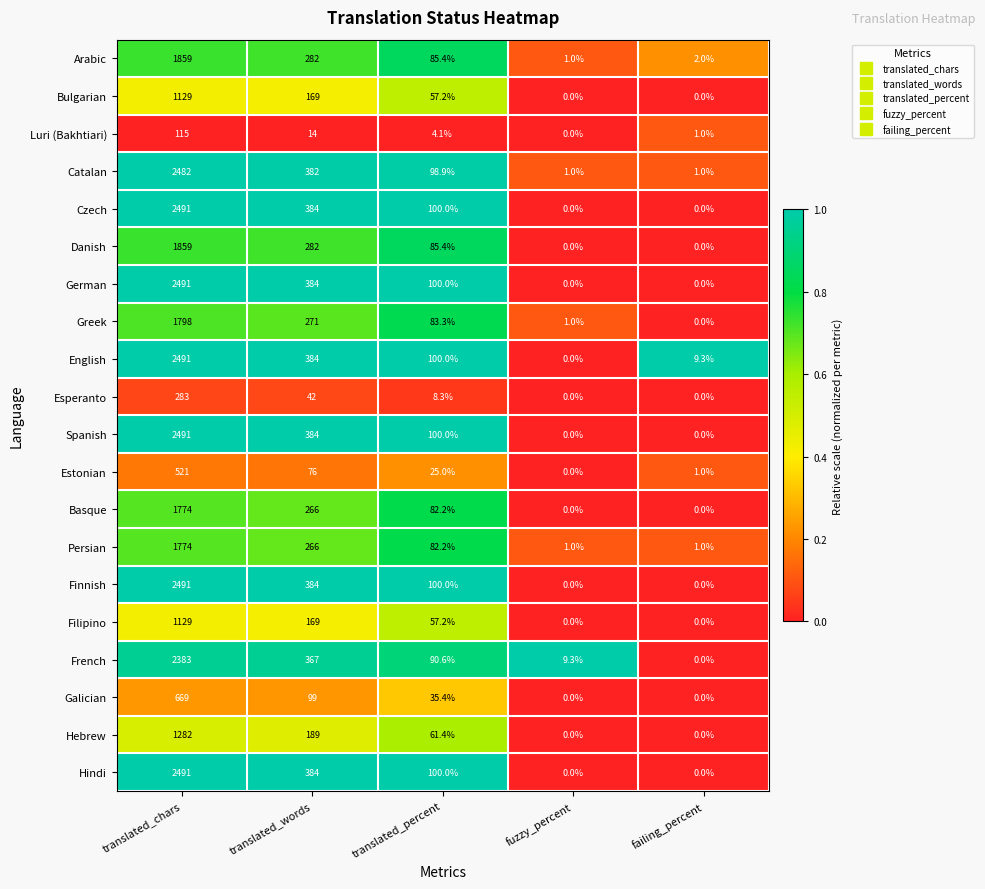

What is the difference between the highest and lowest values at translated_percent?

95.9